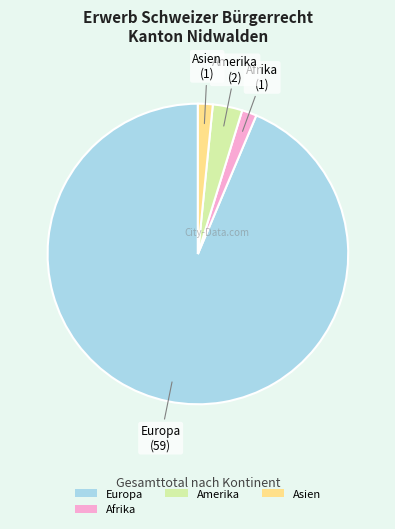

How many slices are in this pie chart?

4